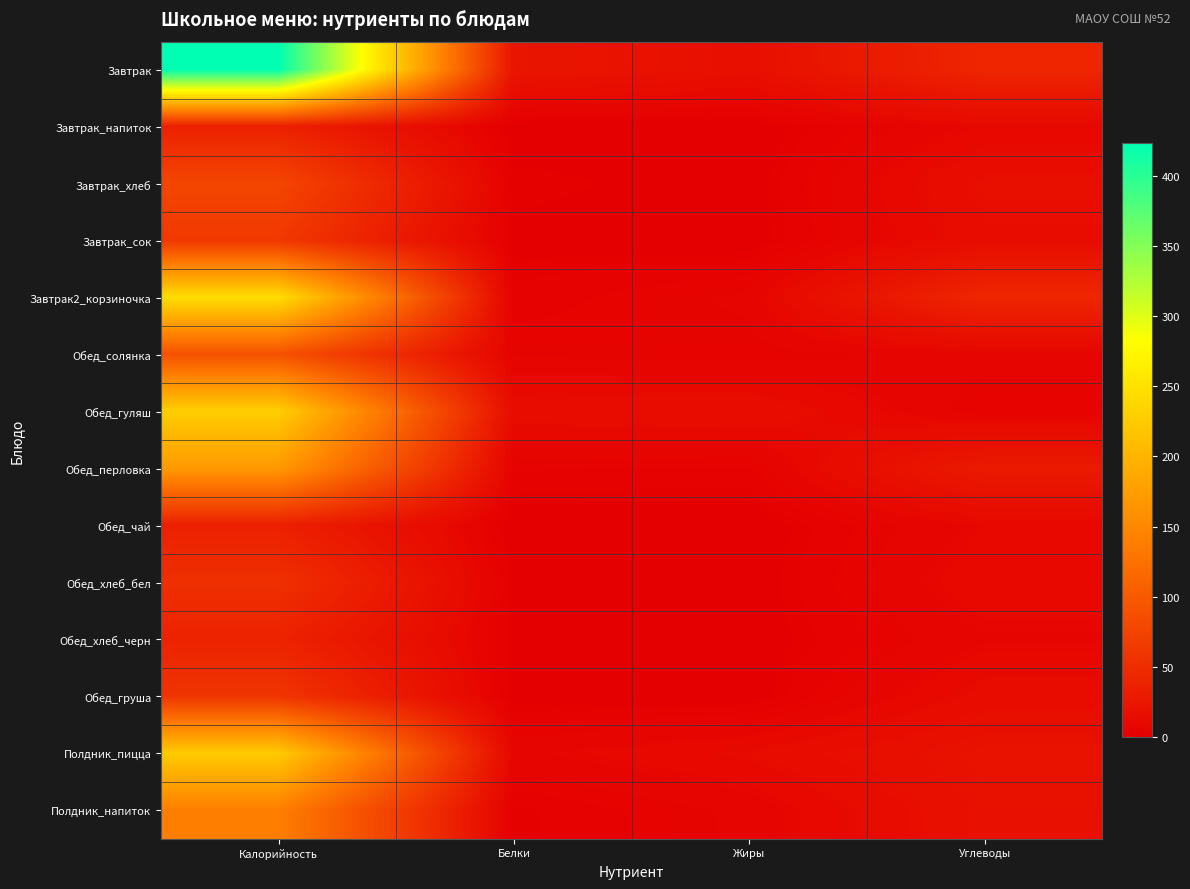

What is the greatest value displayed?

423.2